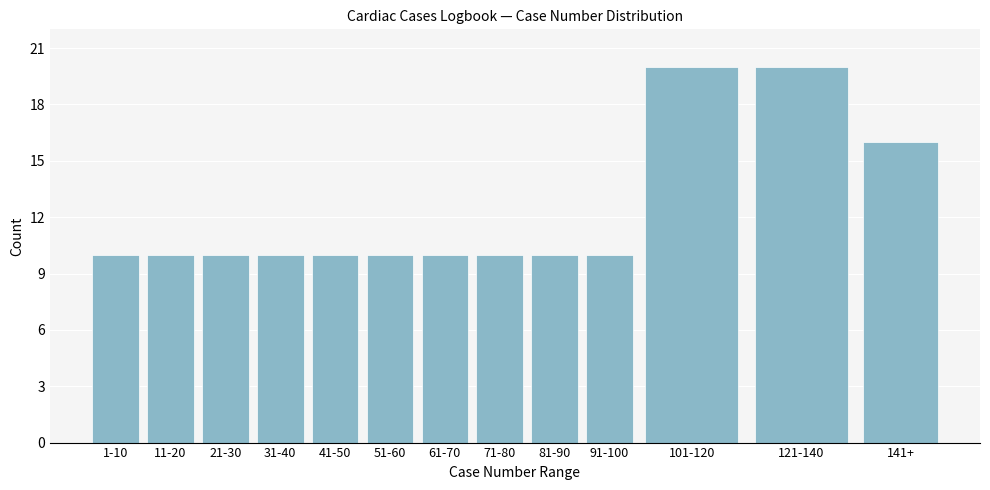

Reading left to right, transcribe all the data shown in this chart.

10	10	10	10	10	10	10	10	10	10	20	20	16